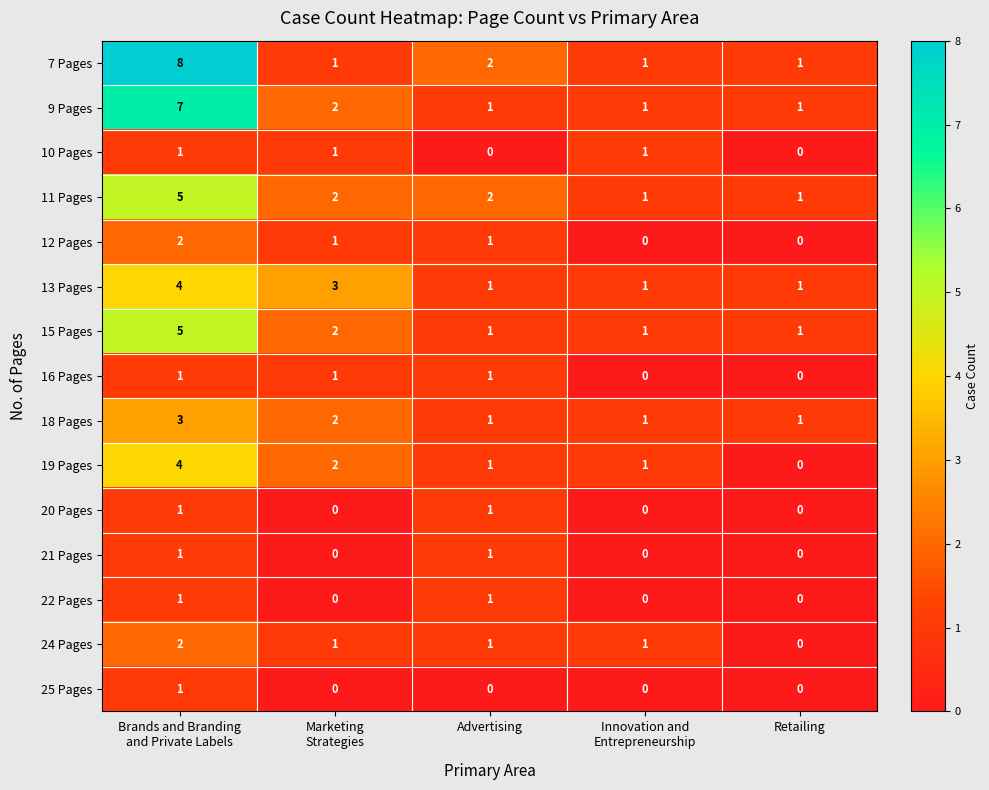

Which series has the largest range (max minus min)?

7 Pages